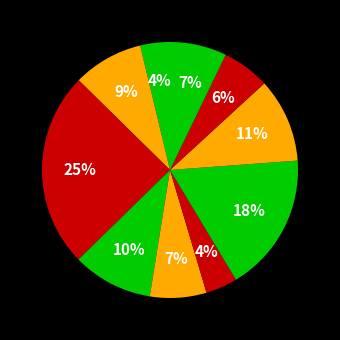

Count the number of slices in the pie.

10